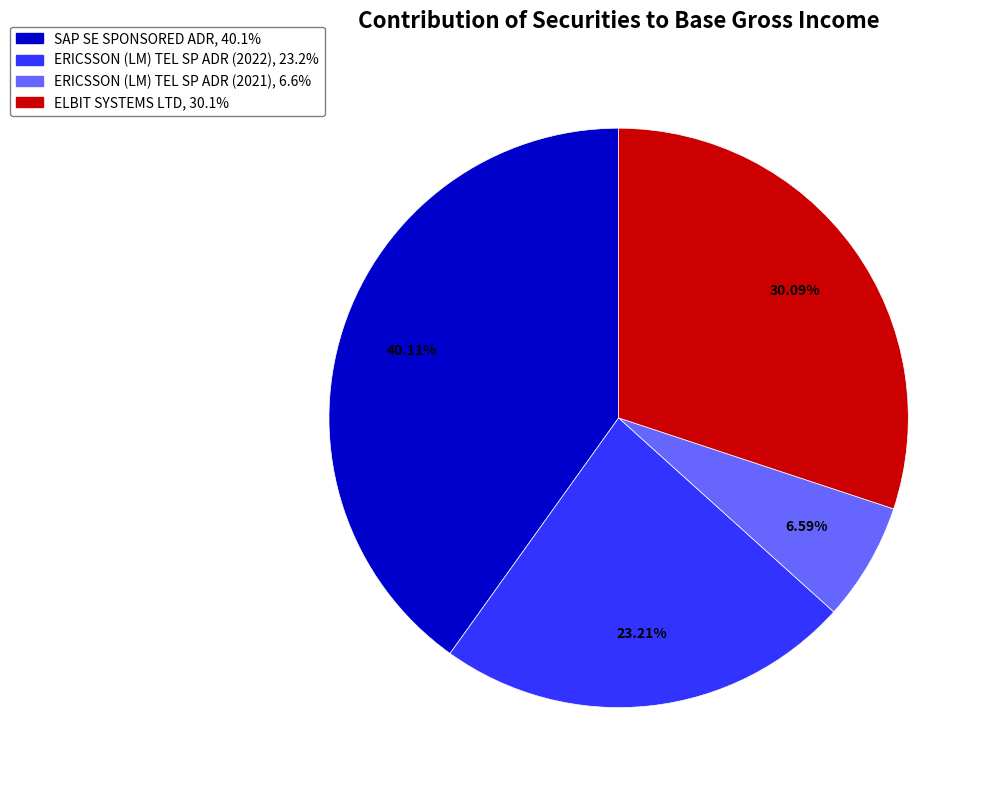

Rank the categories by value from lowest to highest.

ERICSSON (LM) TEL SP ADR (2021), ERICSSON (LM) TEL SP ADR (2022), ELBIT SYSTEMS LTD, SAP SE SPONSORED ADR